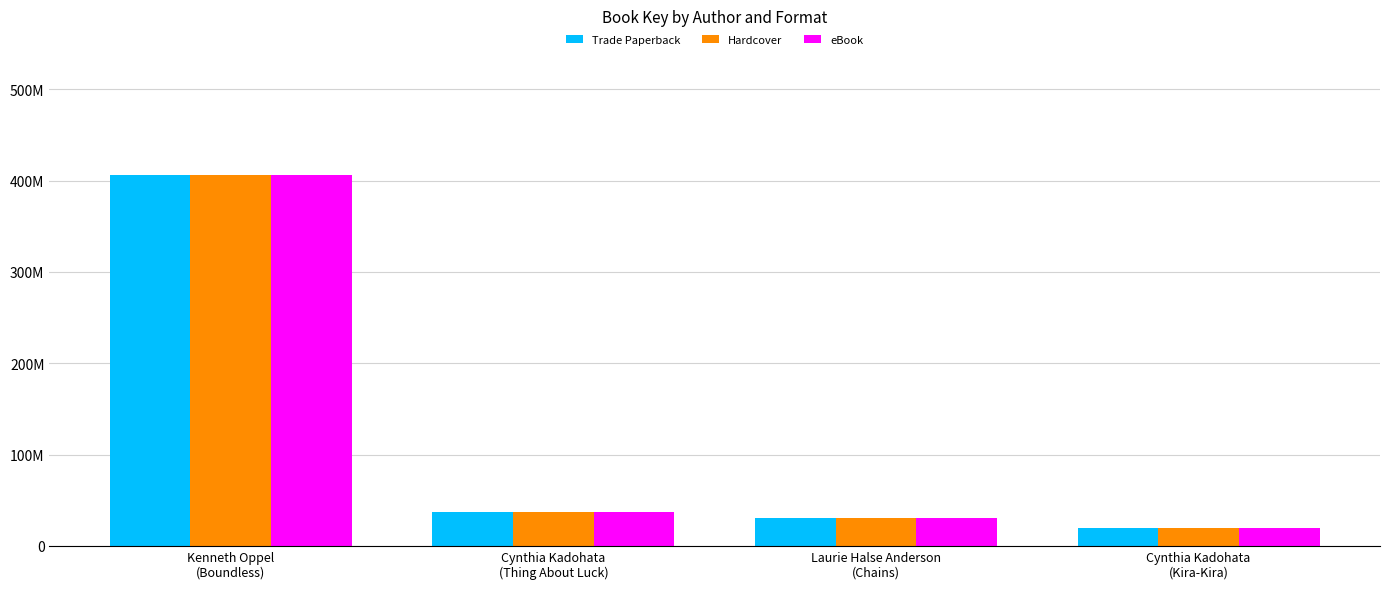

What position from the right is Cynthia Kadohata
(Kira-Kira)?

1